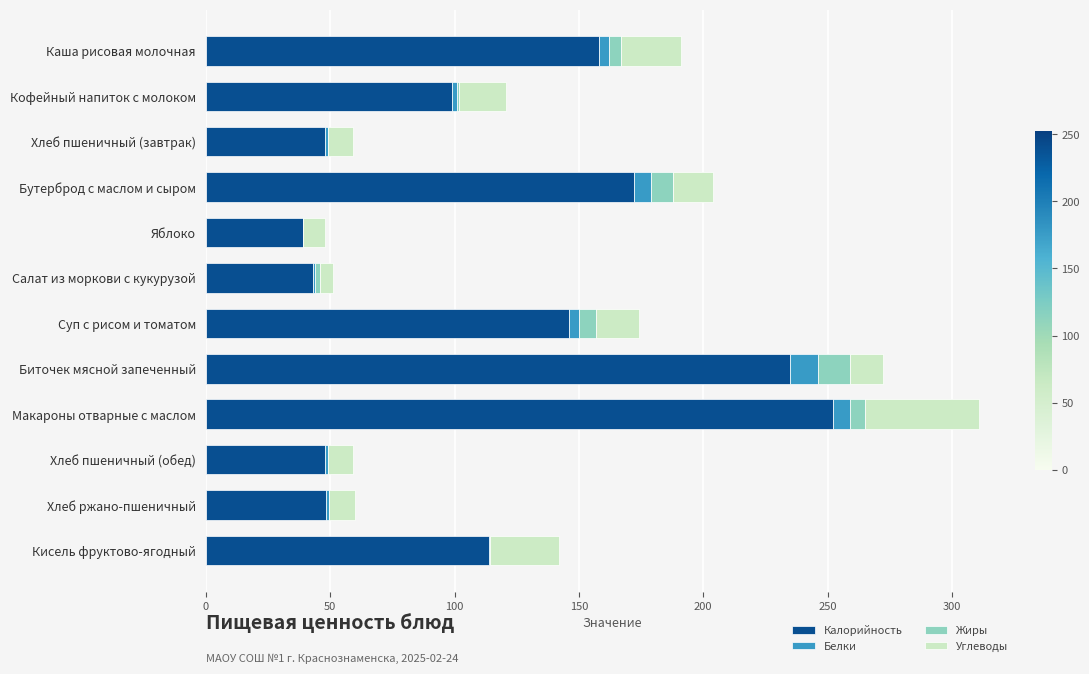

Count the number of data series in this chart.

4